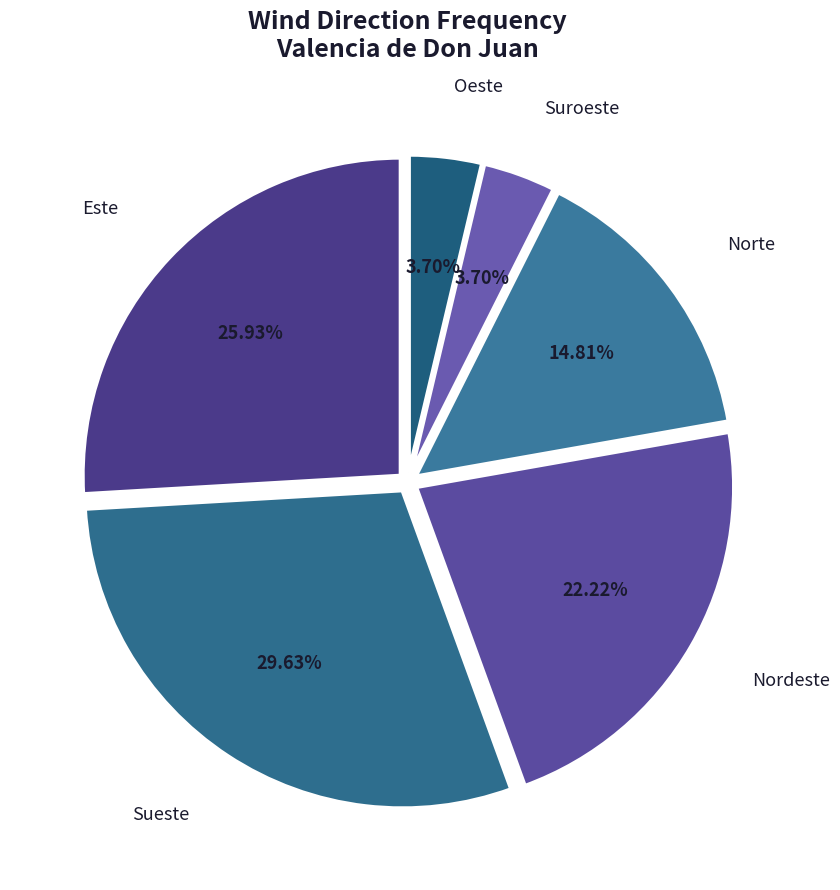

Count the number of slices in the pie.

6